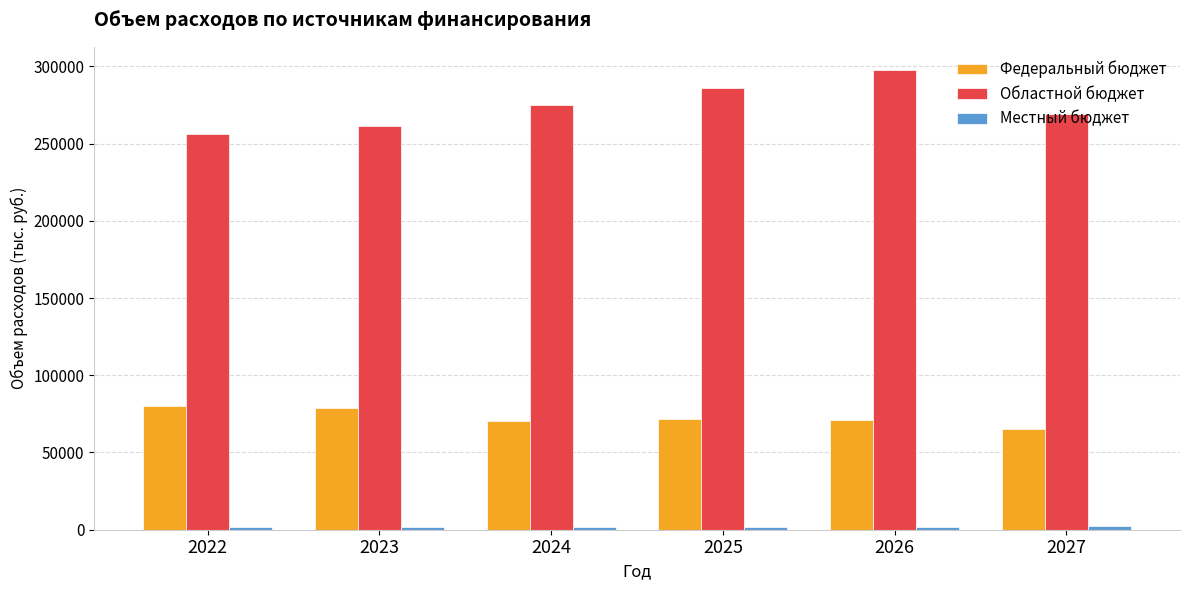

What is the lowest value of the Федеральный бюджет series?

65013.6